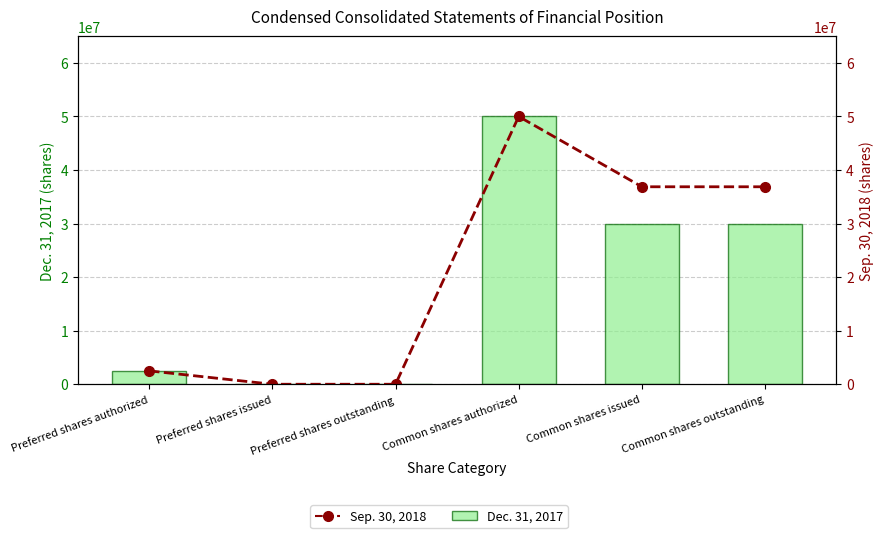

Rank the series at Preferred shares authorized from lowest to highest value.

Dec. 31, 2017, Sep. 30, 2018